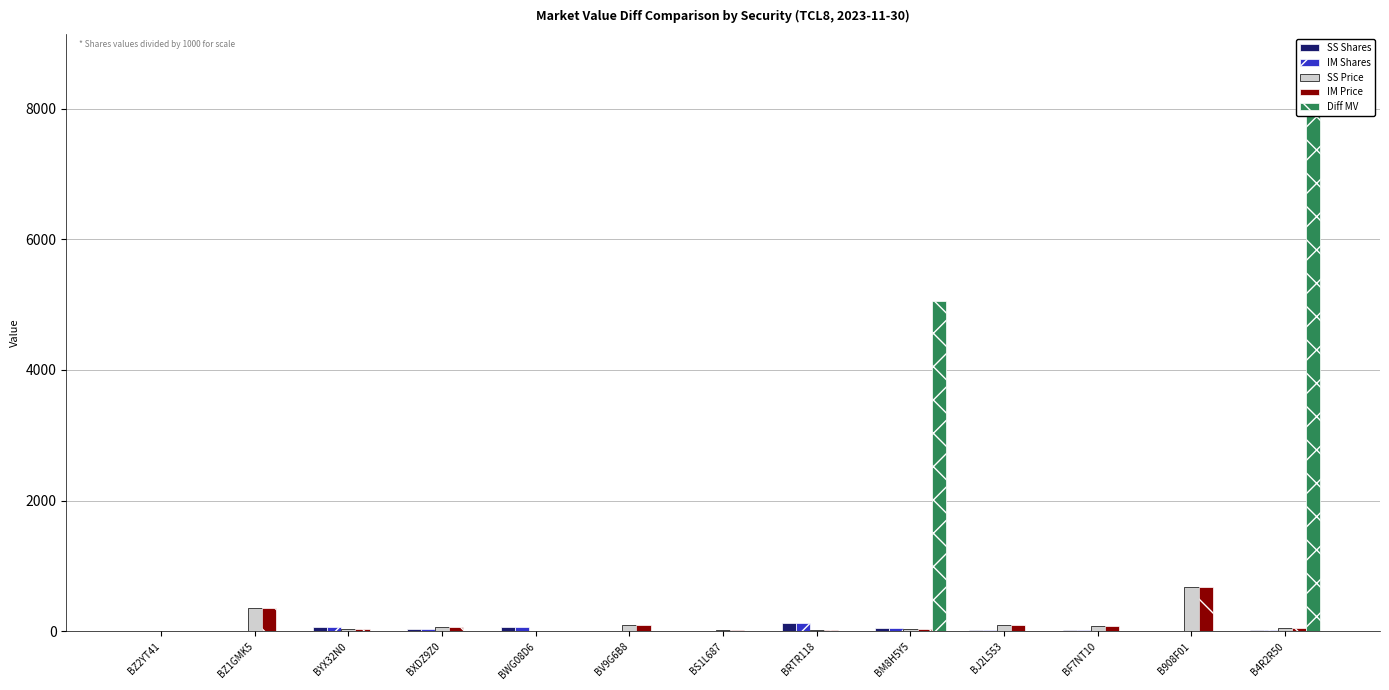

Which series changed the most between BS1L687 and B4R2R50?

Diff MV